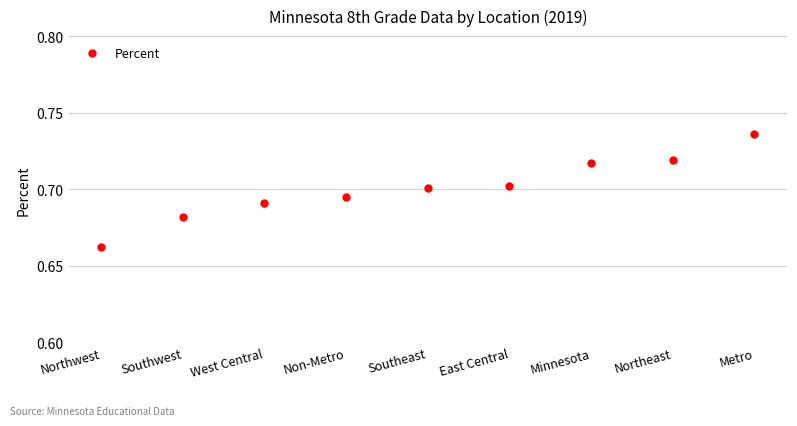

What is the difference between the maximum and minimum values?

0.1